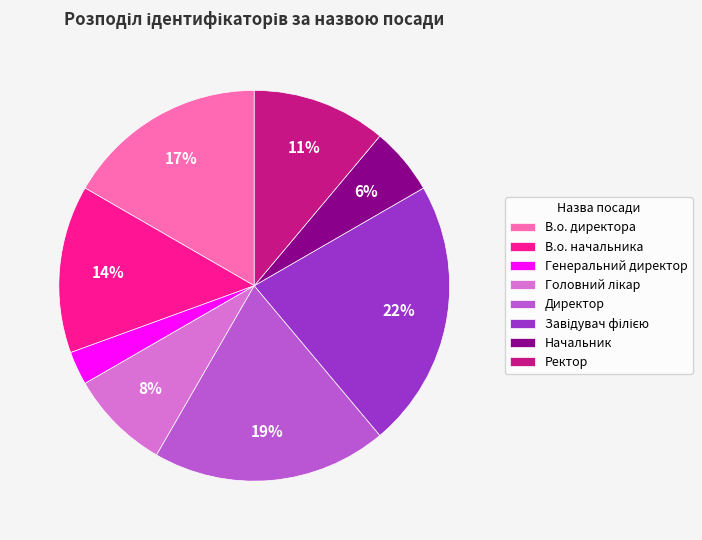

What is the smallest slice in the pie chart?

Генеральний директор